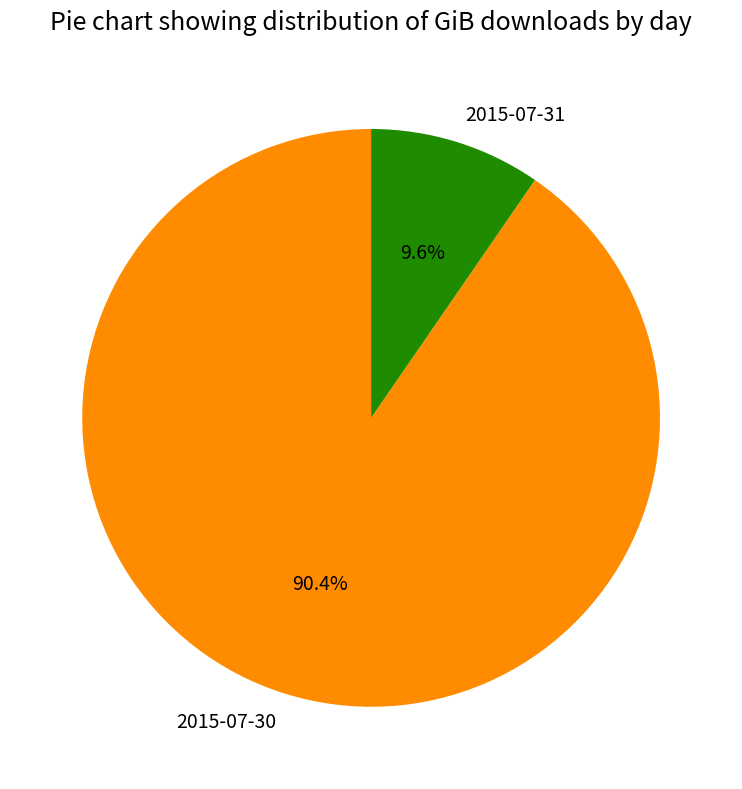

To the nearest percent, what percentage of the pie is 2015-07-30?

90%